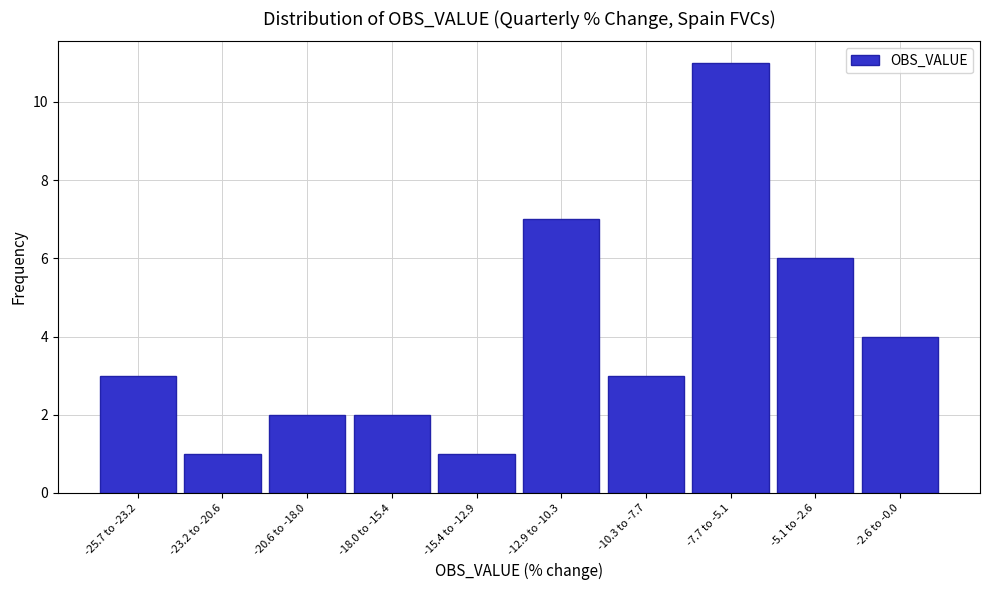

Reading left to right, extract all data points from this chart.

3	1	2	2	1	7	3	11	6	4